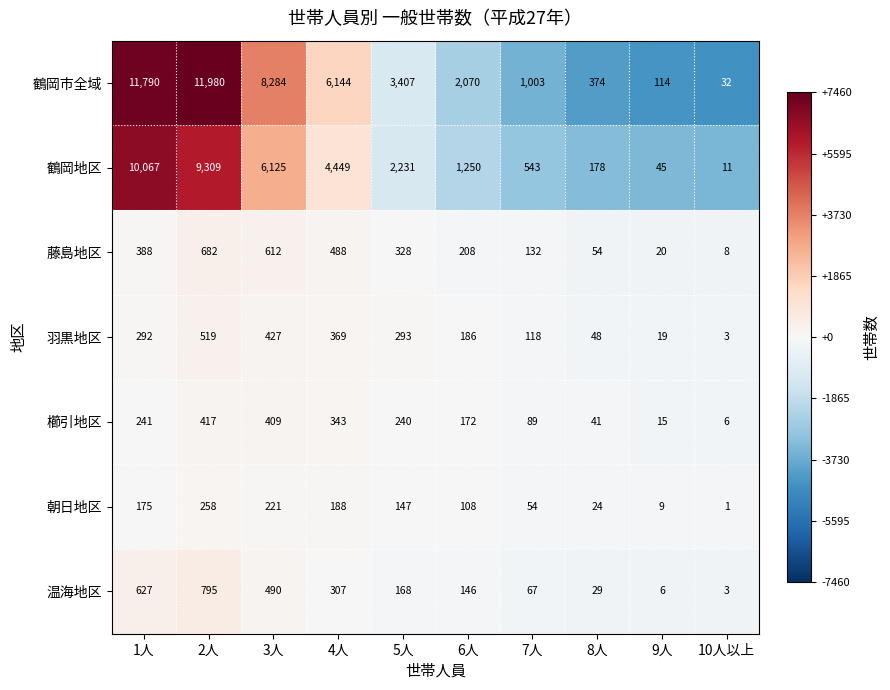

The 櫛引地区 series shows 148 at 7人. True or false?

False